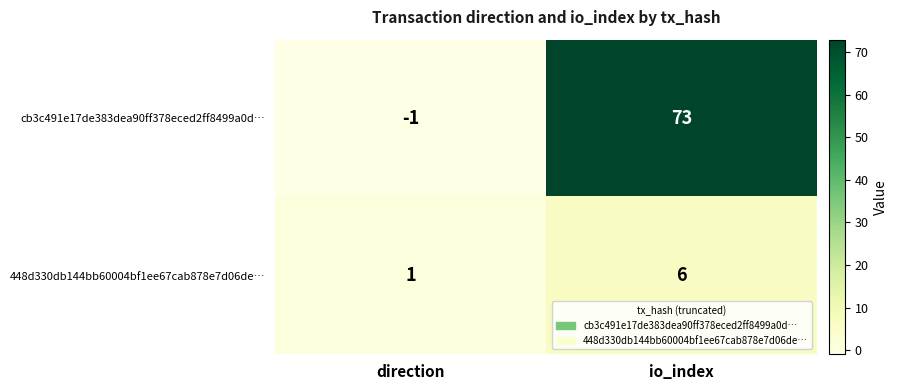

List the series in order of their peak value, lowest first.

448d330db144bb60004bf1ee67cab878e7d06de…, cb3c491e17de383dea90ff378eced2ff8499a0d…